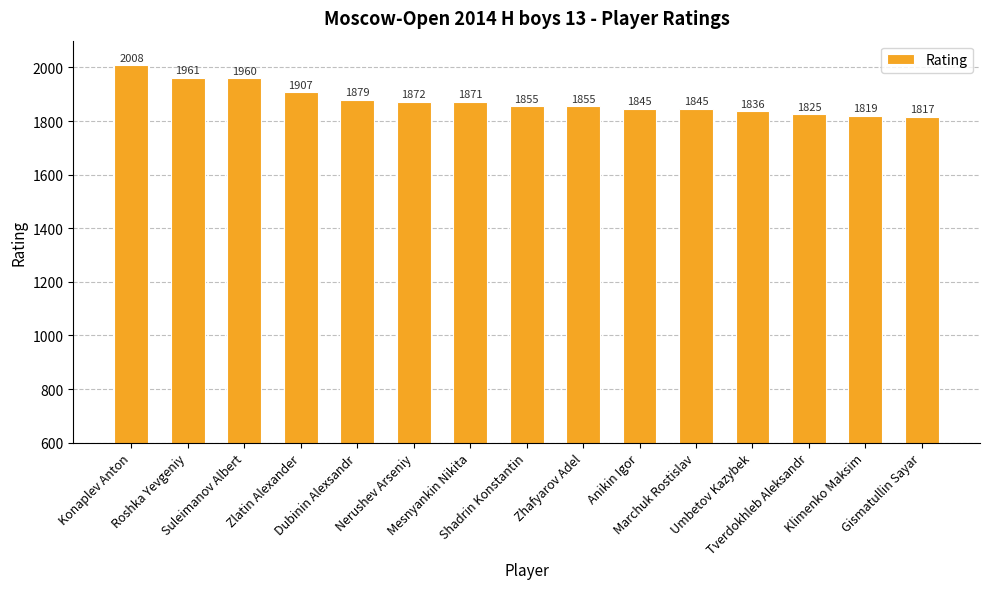

Reading left to right, what are all the values shown in this chart?

Konaplev Anton=2008	Roshka Yevgeniy=1961	Suleimanov Albert=1960	Zlatin Alexander=1907	Dubinin Alexsandr=1879	Nerushev Arseniy=1872	Mesnyankin Nikita=1871	Shadrin Konstantin=1855	Zhafyarov Adel=1855	Anikin Igor=1845	Marchuk Rostislav=1845	Umbetov Kazybek=1836	Tverdokhleb Aleksandr=1825	Klimenko Maksim=1819	Gismatullin Sayar=1817